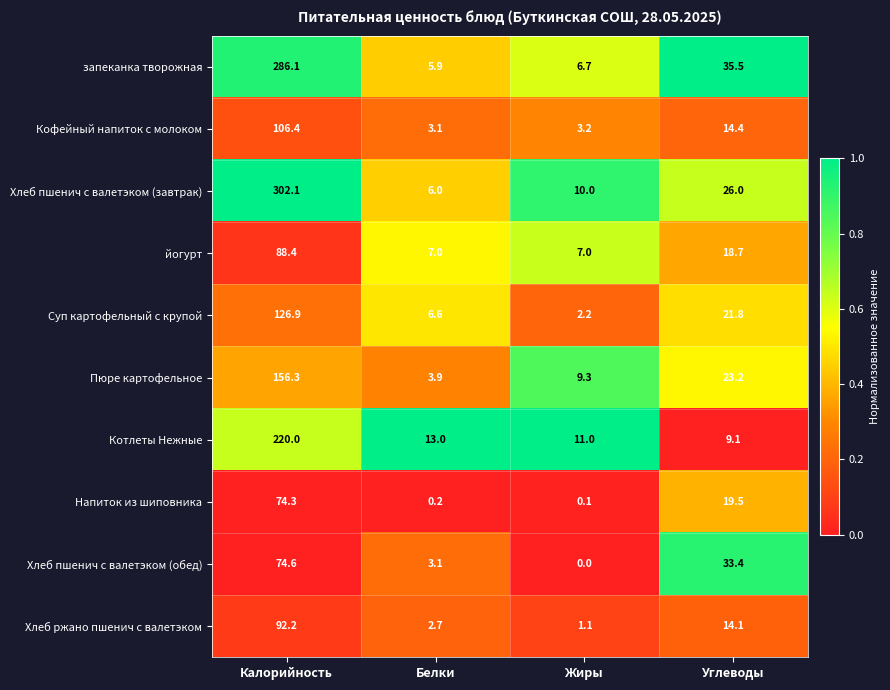

What is the difference between the maximum and minimum values in the Напиток из шиповника series?

74.2